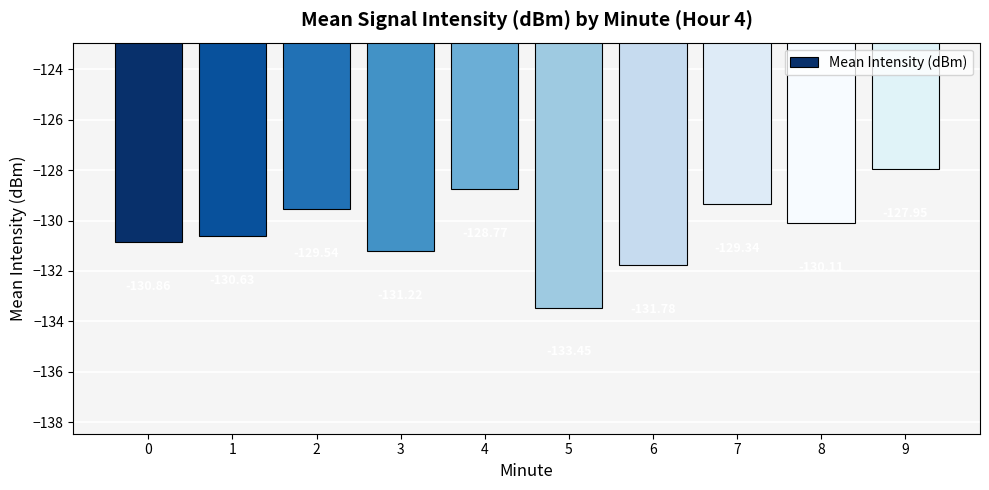

What is the average value?

-130.4